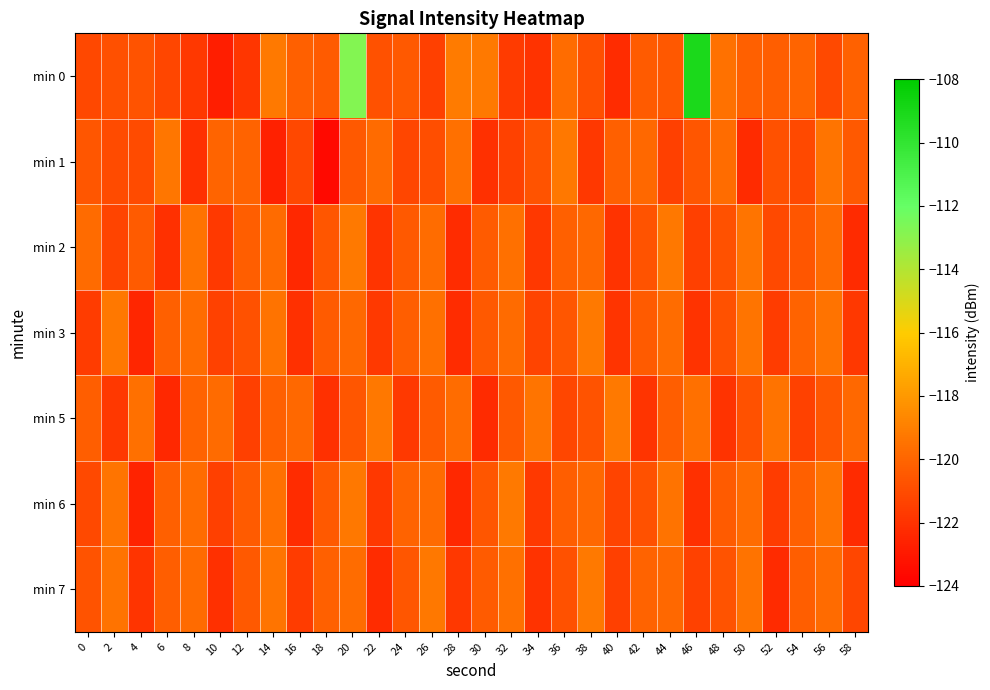

How many categories are shown in the chart?

30